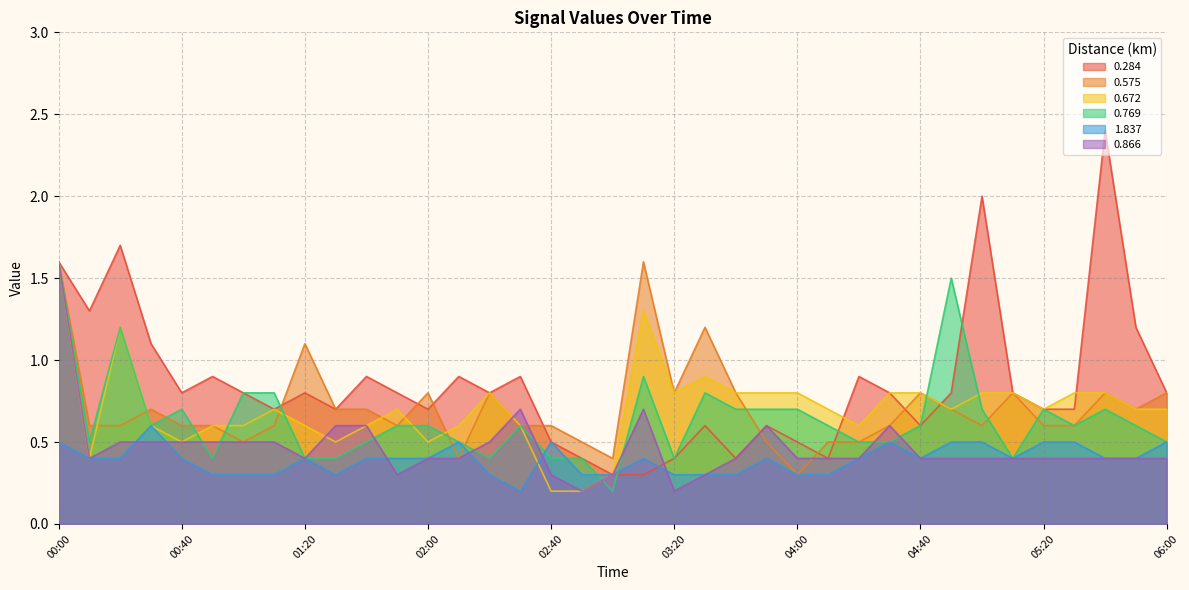

Which series ends up on top after the final intersection of 1.837 and 0.769?

0.769